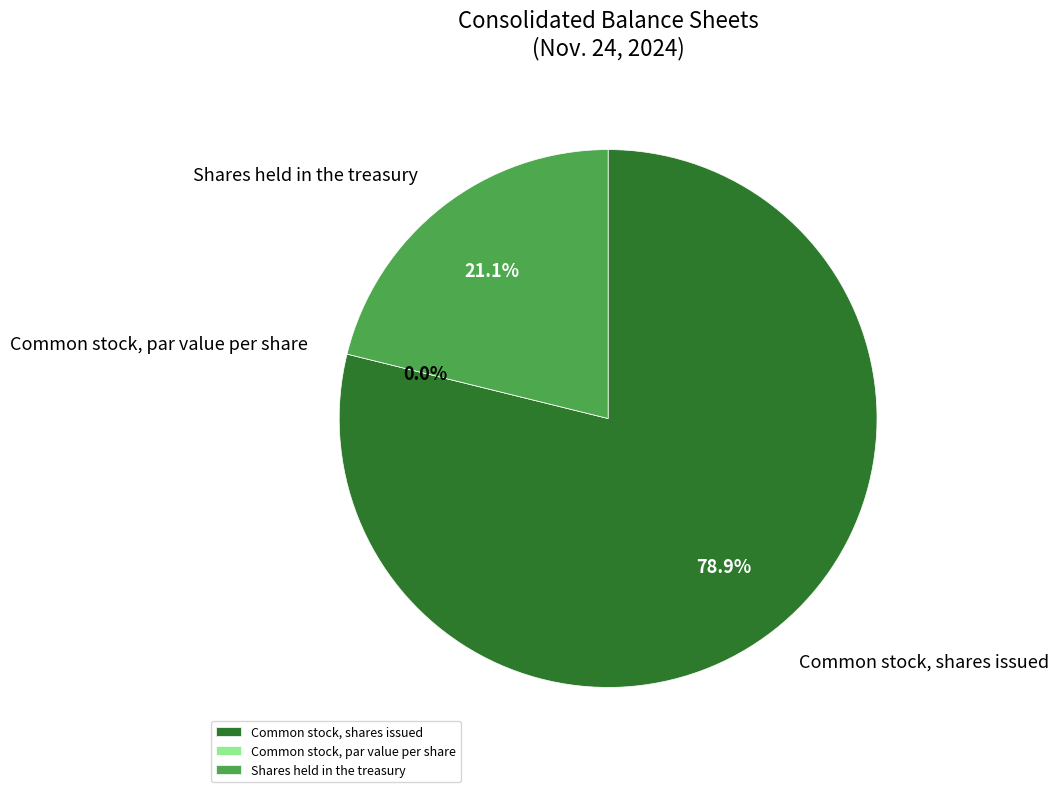

Which category has the smallest portion of the pie?

Common stock, par value per share